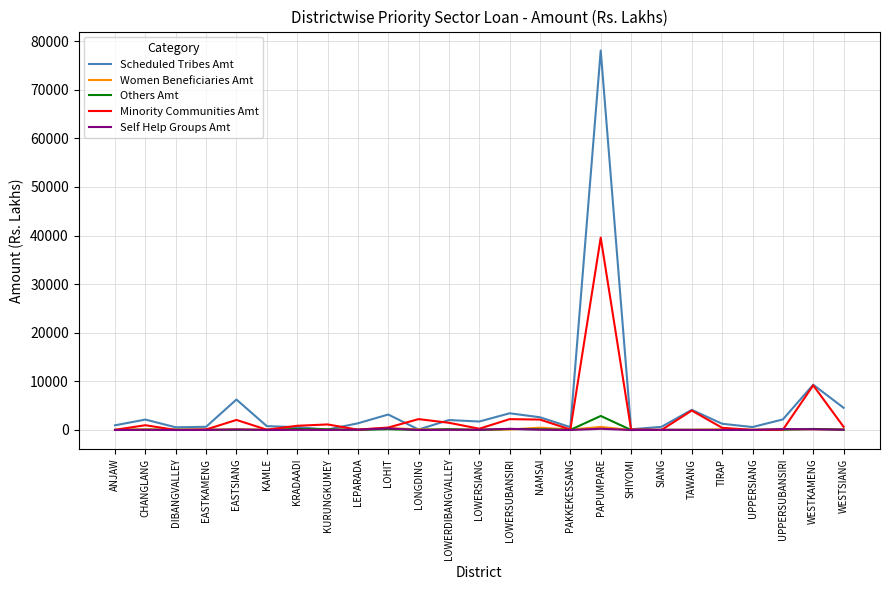

Which series has the largest total across all categories?

Scheduled Tribes Amt